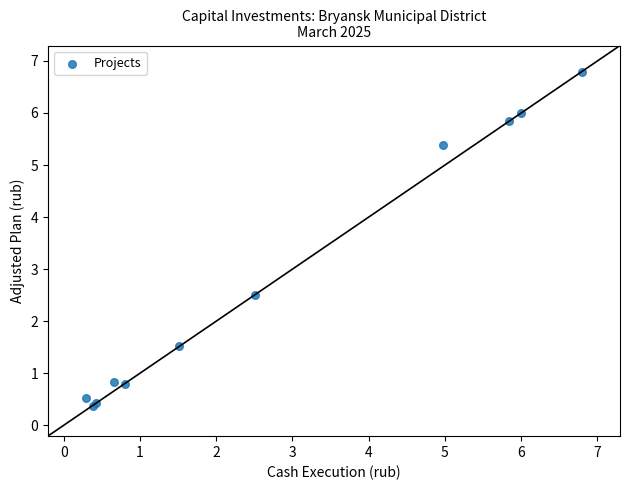

What Y value in the scatter plot is closest to 3?

2.5